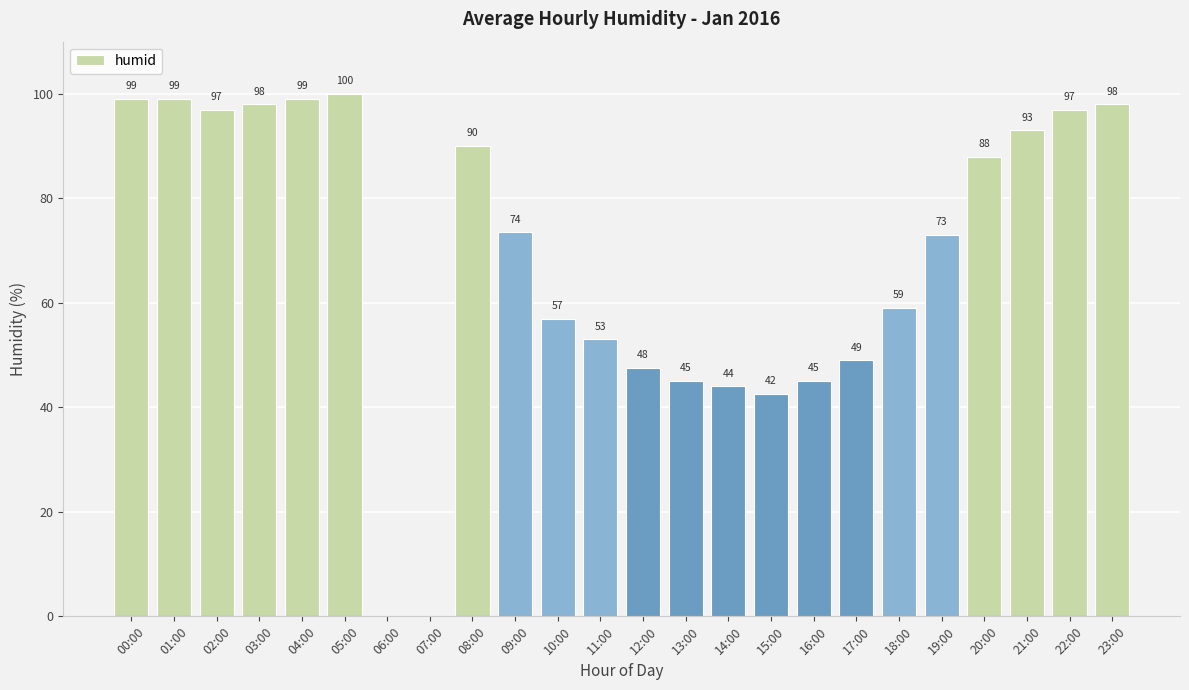

The chart shows a value of 90.0 at 08:00. True or false?

True